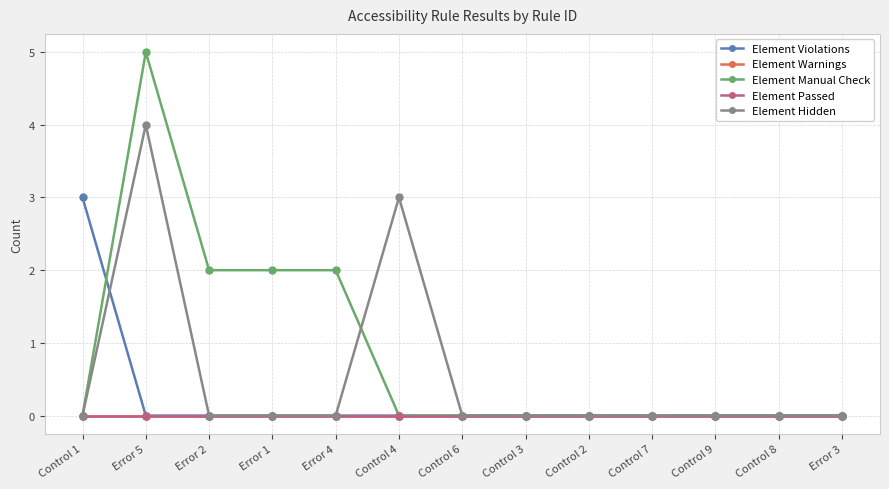

Is this an area chart (filled region under the line)?

No